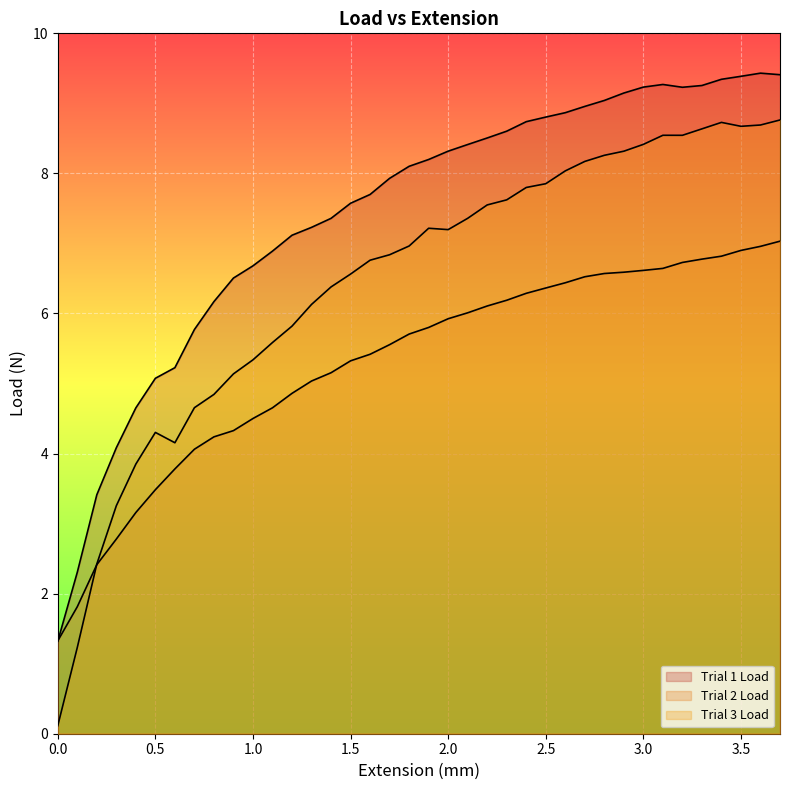

What are all the series names shown in the legend?

Trial 1 Load, Trial 2 Load, Trial 3 Load